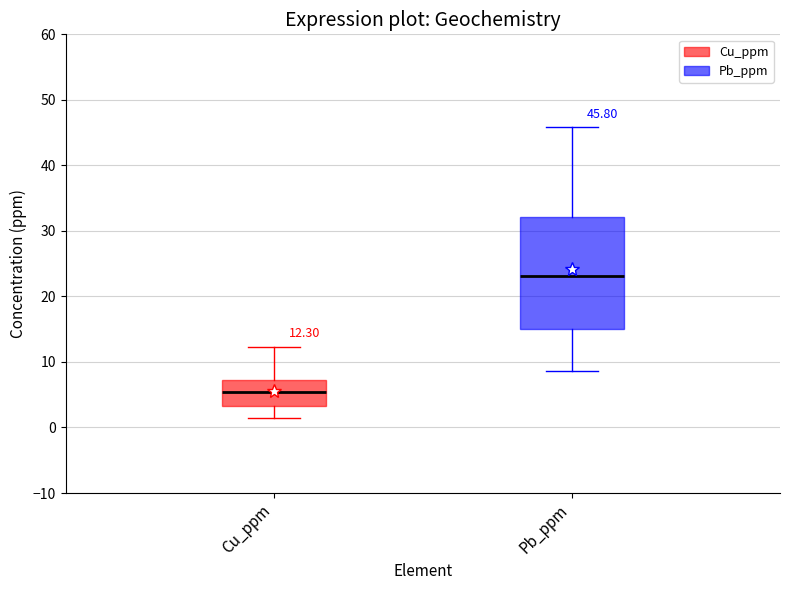

Which box has the highest median line?

Pb_ppm